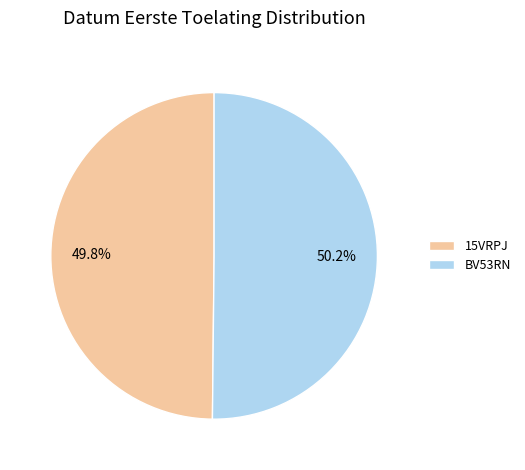

How many segments does this pie chart have?

2